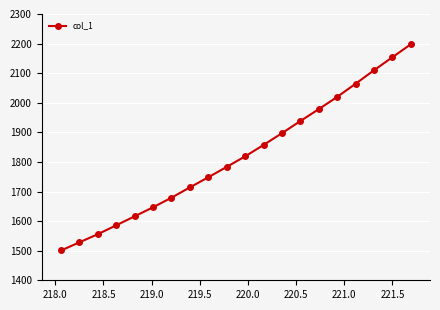

What is the sum of all values?

36392.8